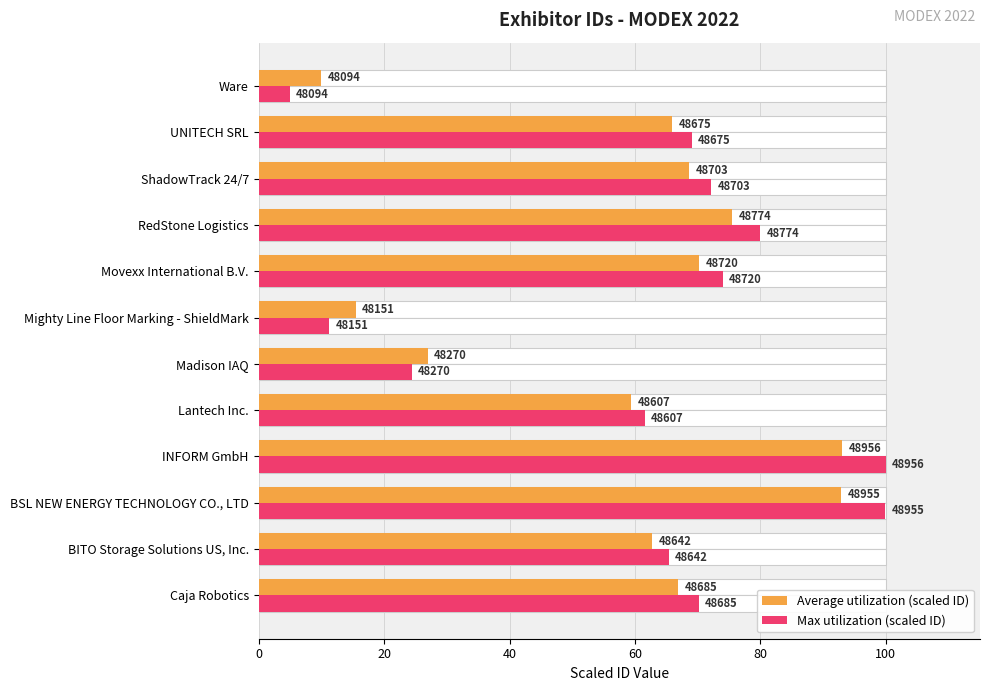

How many distinct data groups are displayed?

2